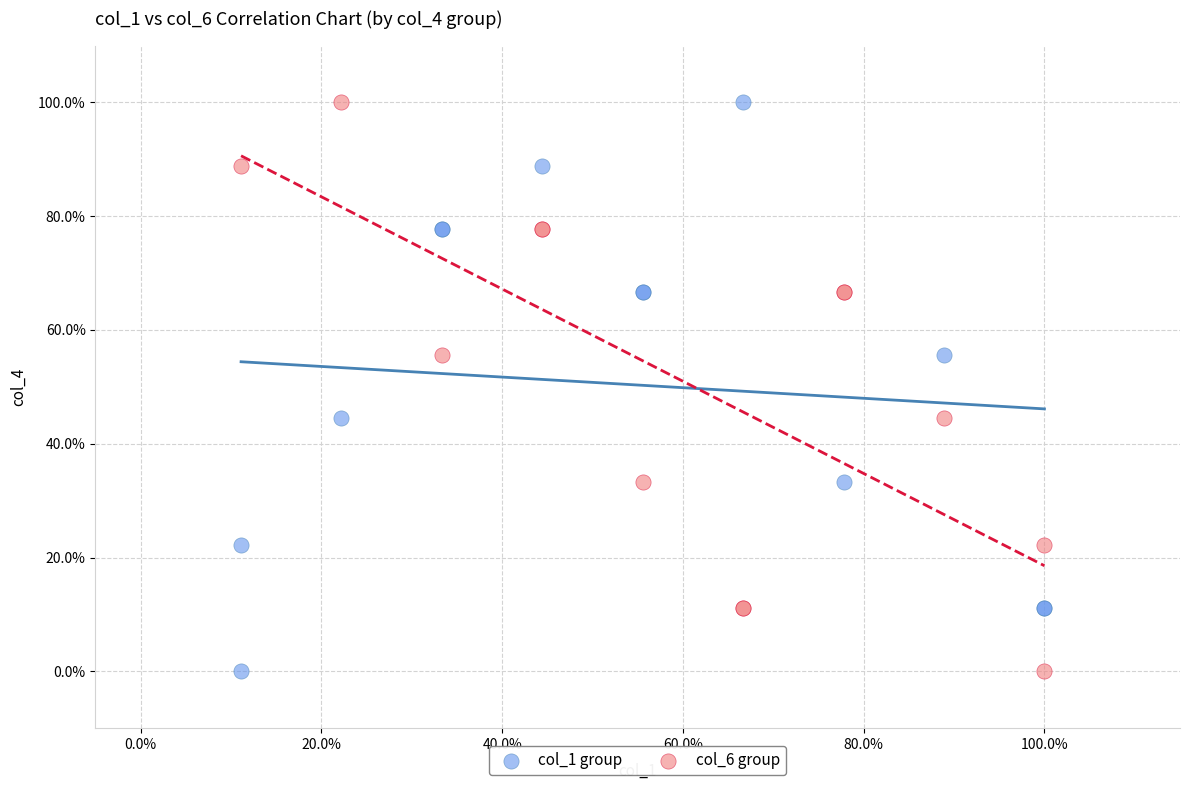

What are all the series names shown in the legend?

col_1 group, col_6 group